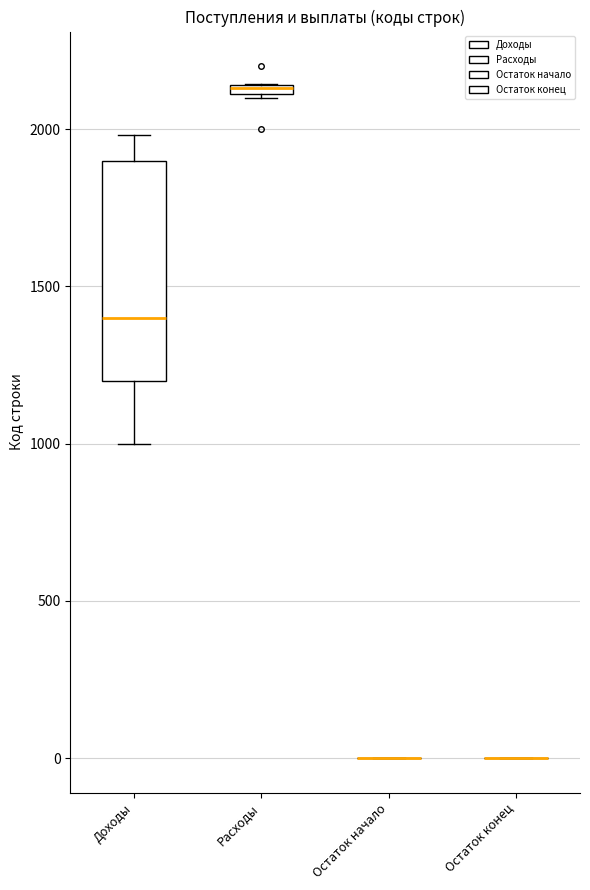

Which box is the tallest, from its lower edge to its upper edge?

Доходы